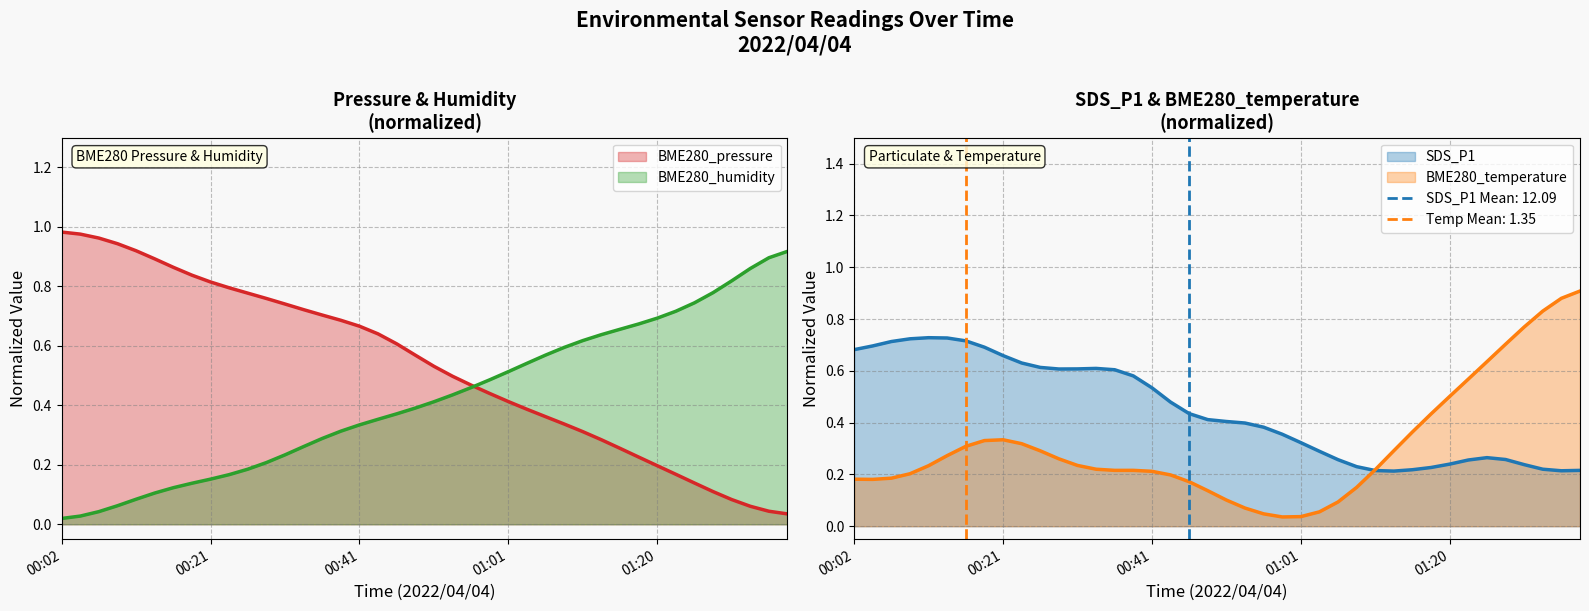

The BME280_humidity series shows 0.1 at 00:21. True or false?

False